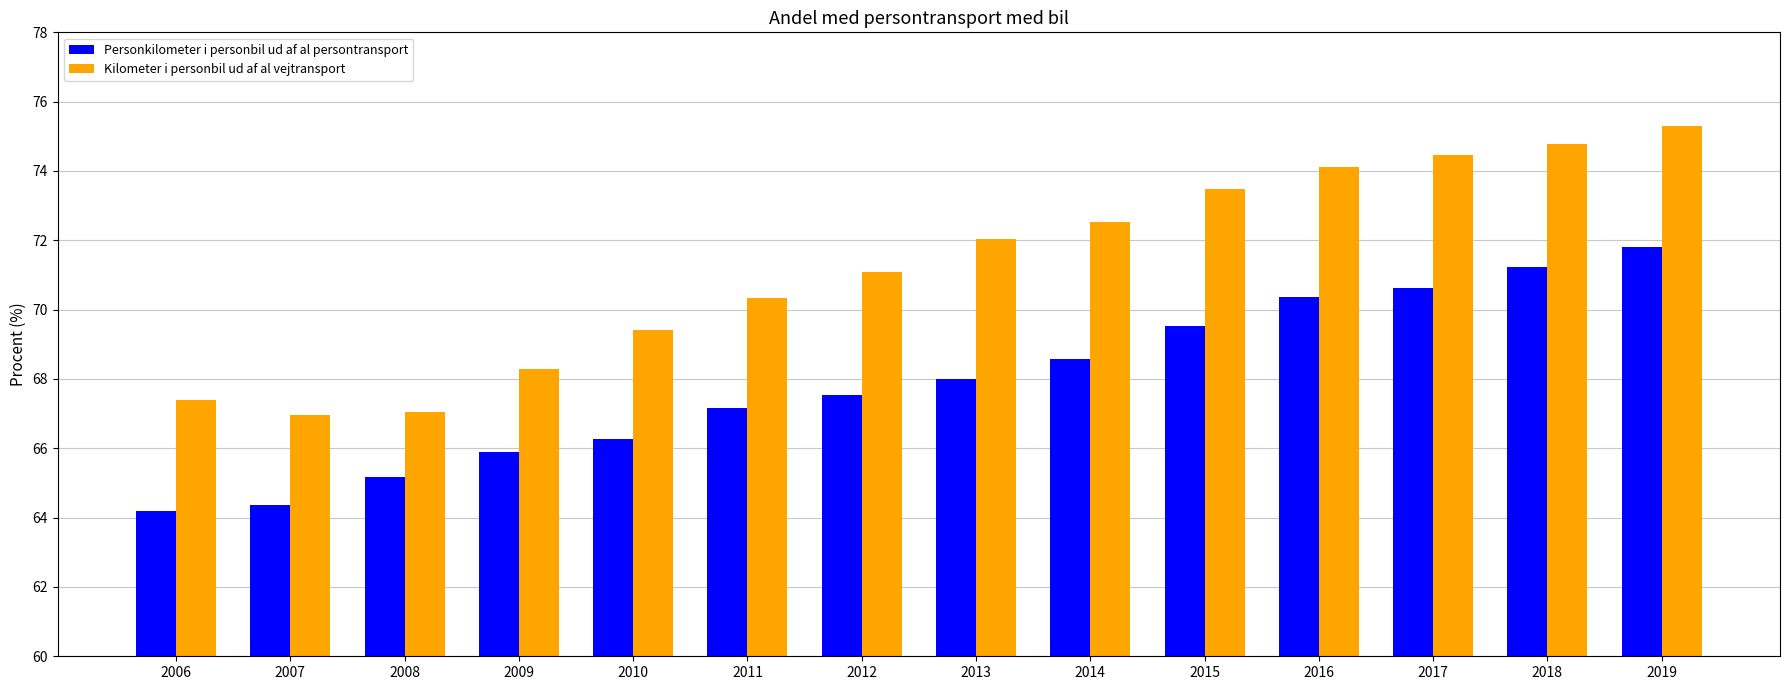

Which series has the largest range (max minus min)?

Kilometer i personbil ud af al vejtransport